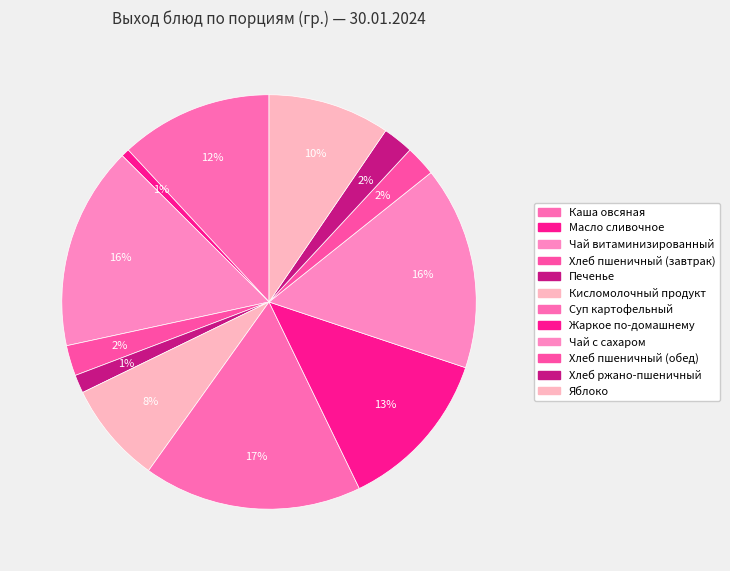

What percentage is the Хлеб ржано-пшеничный slice, to the nearest percent?

2%